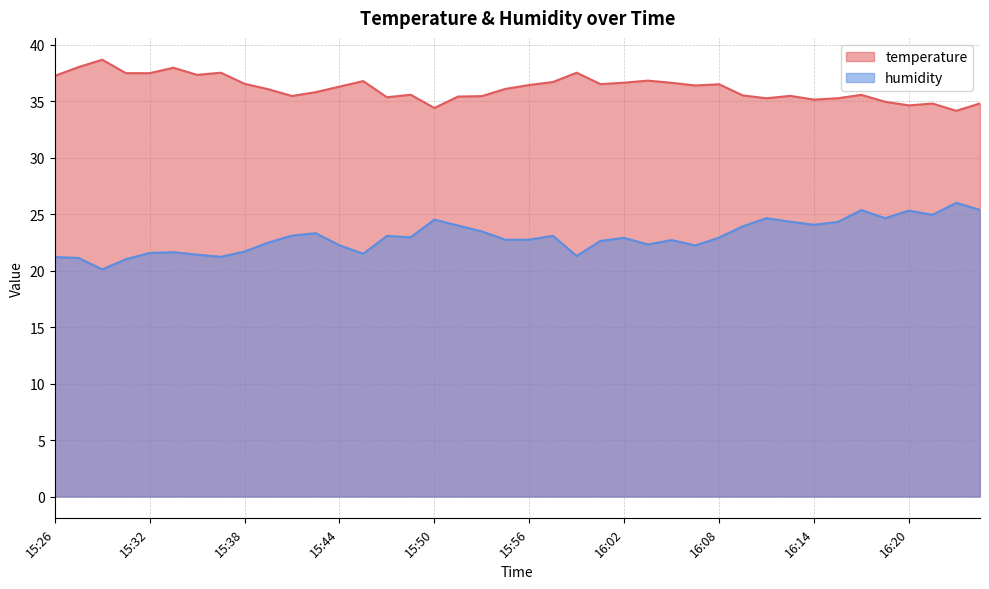

What is the lowest value of the humidity series?

20.1